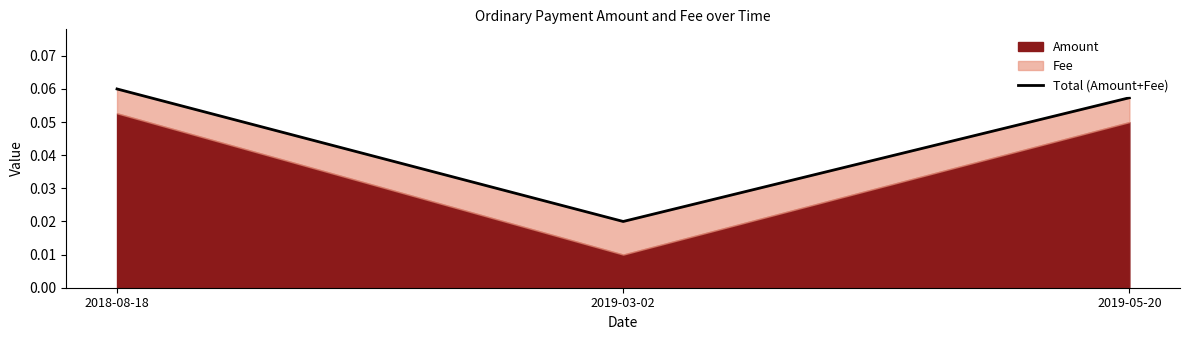

Which label corresponds to the smallest value in the chart?

2019-03-02